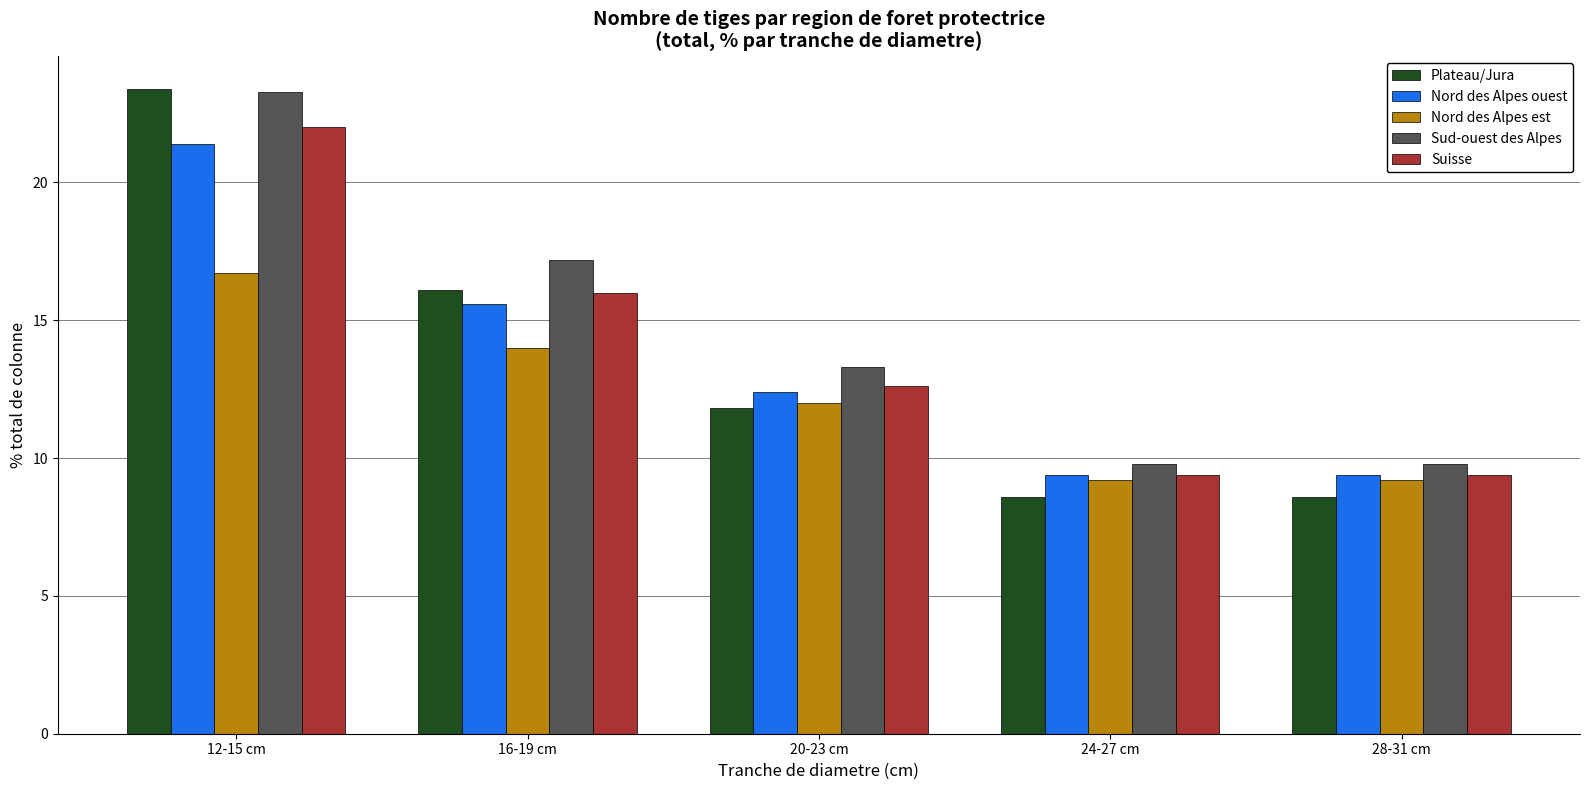

At which category is the sum across all series the highest?

12-15 cm